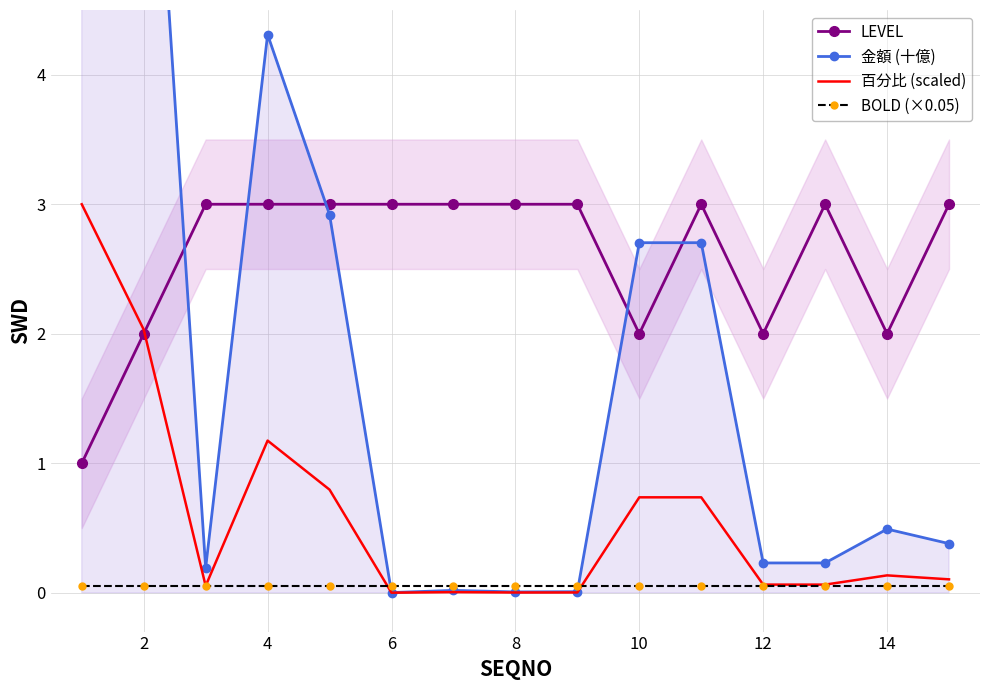

The LEVEL series shows 1.9 at 8. True or false?

False